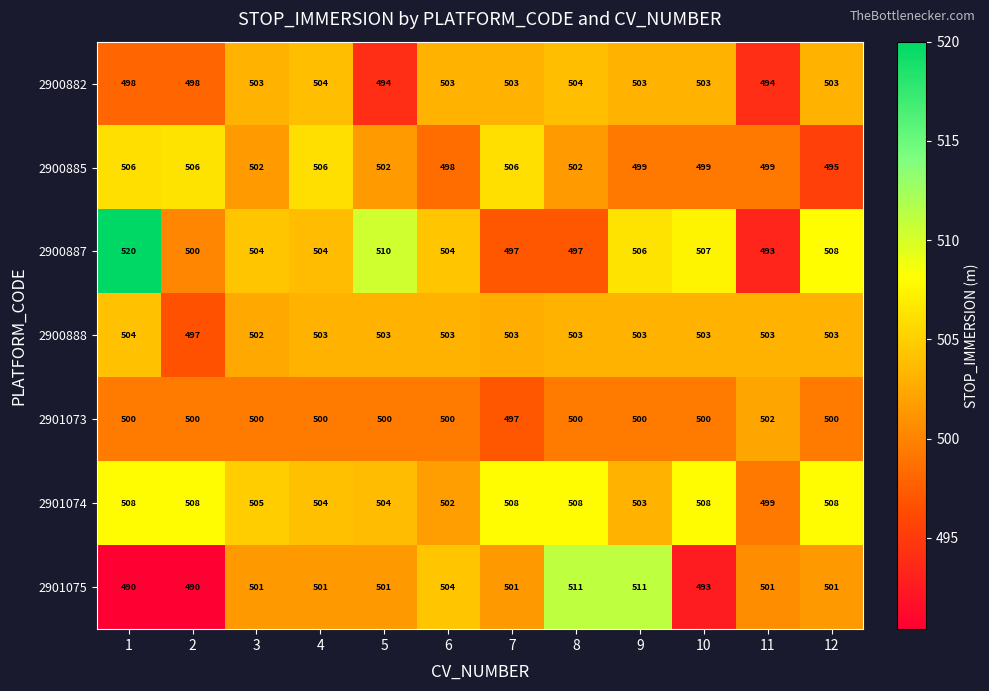

Which series has the largest total across all categories?

2901074